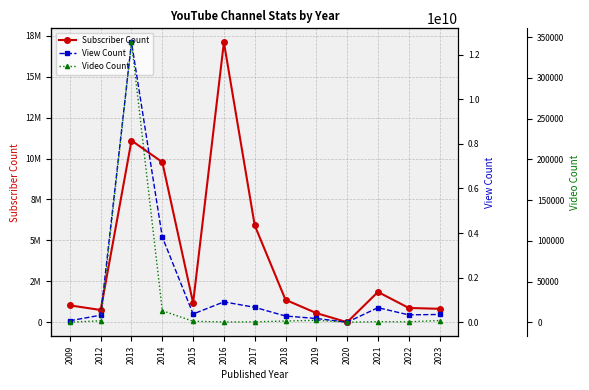

Reading right to left, what are all the values shown in this chart?

Subscriber Count: 2023=819000	2022=872000	2021=1850000	2020=0	2019=559000	2018=1370000	2017=5920000	2016=17100000	2015=1180000	2014=9780000	2013=11100000	2012=747000	2009=1030000
View Count: 2023=348105667	2022=330546348	2021=652748797	2020=0	2019=168565015	2018=277265863	2017=669057781	2016=912456915	2015=369285744	2014=3821653963	2013=12556422939	2012=315337983	2009=67948200
Video Count: 2023=2062	2022=515	2021=676	2020=0	2019=2339	2018=1480	2017=459	2016=312	2015=1140	2014=14160	2013=343659	2012=1732	2009=103